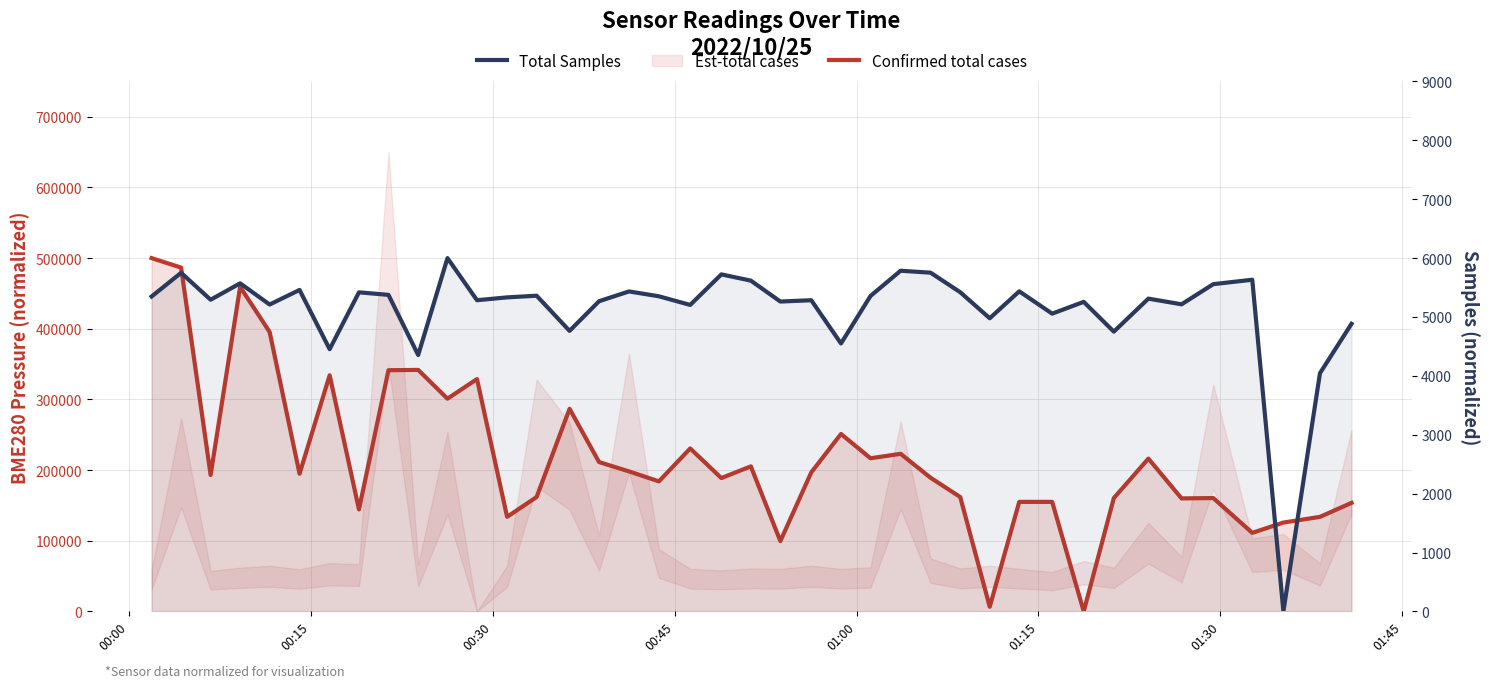

At how many categories does at least one series exceed 302791?

8